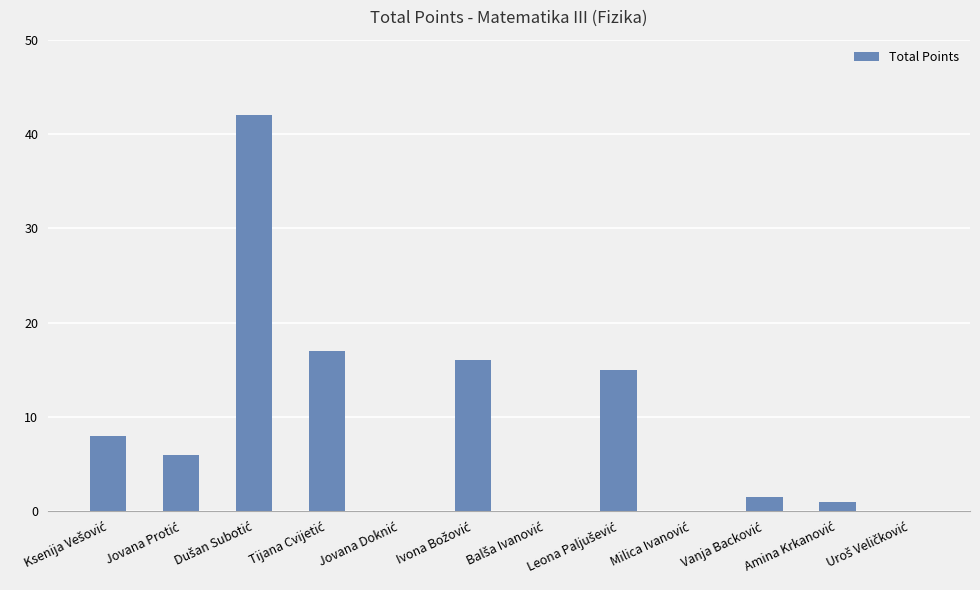

What is the sum of all values?

106.5